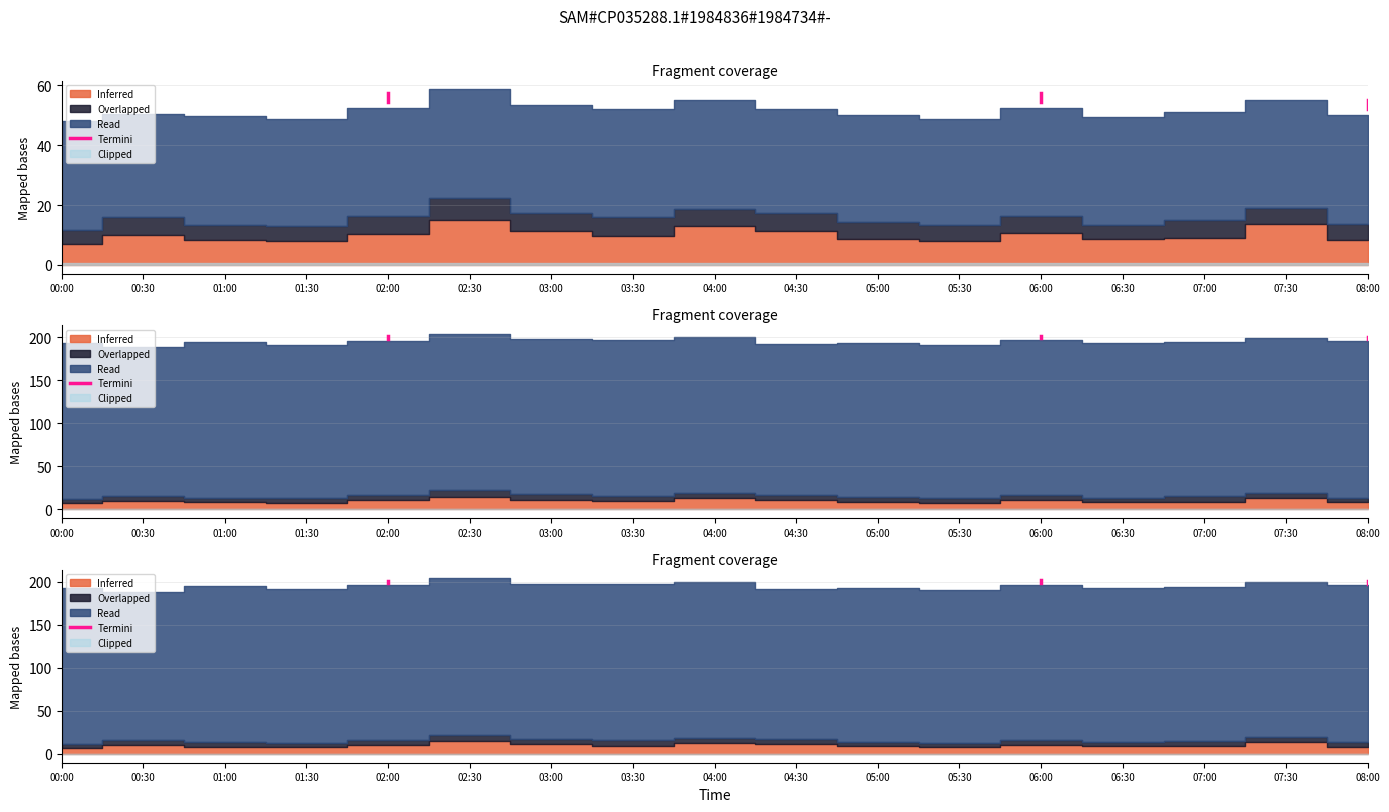

What is the value of the 1st point from the left?

197.8